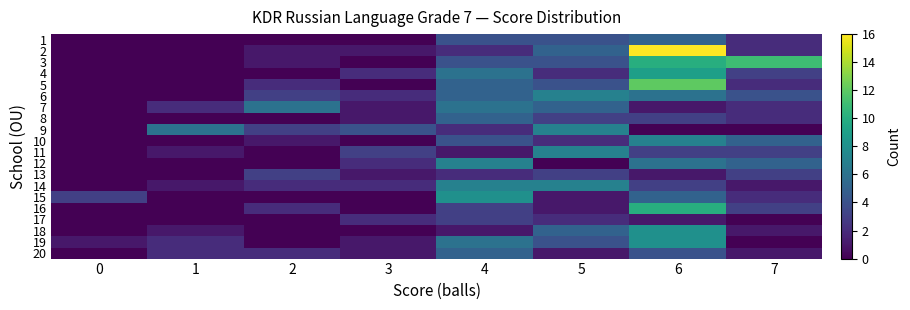

What is the spread (max minus min) of values at 7?

11